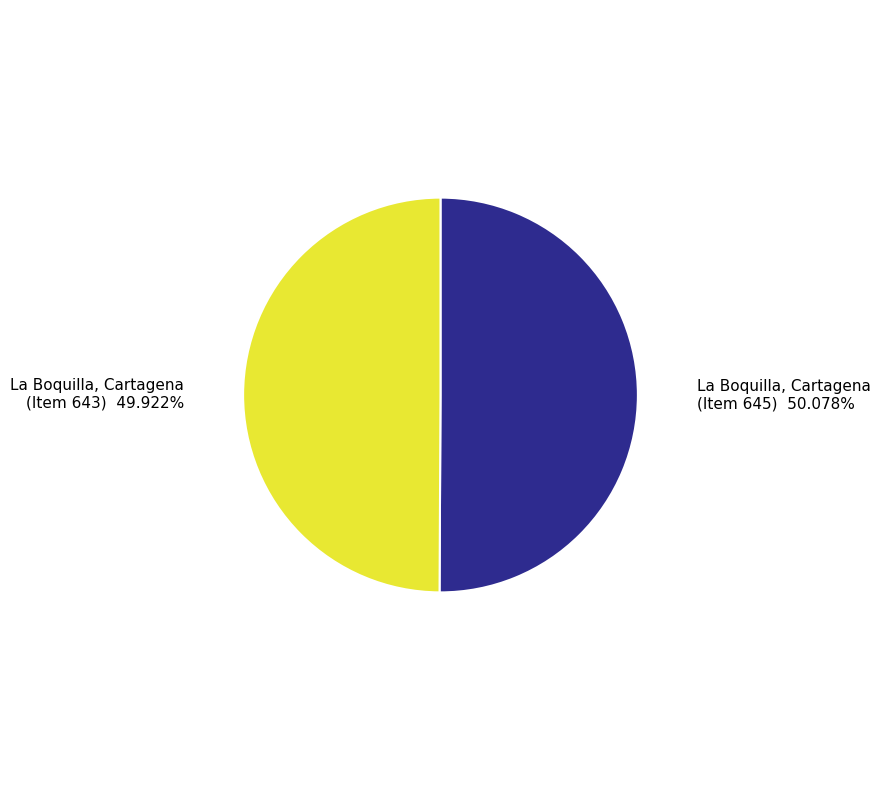

How many segments does this pie chart have?

2